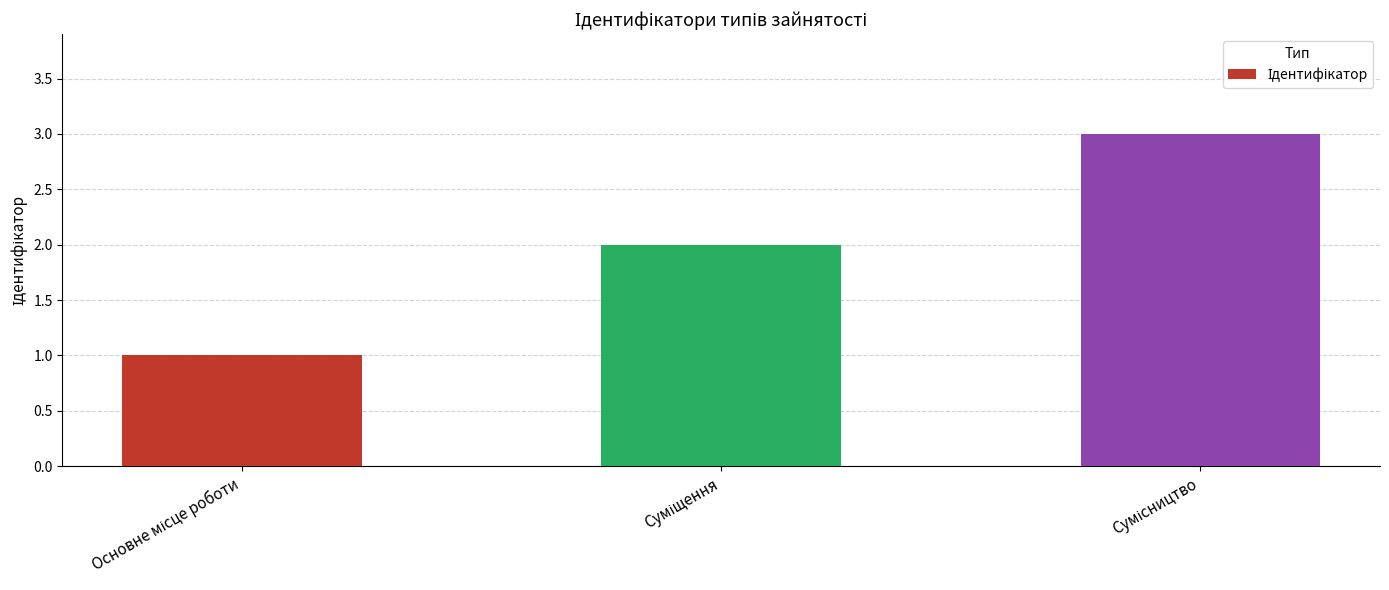

What is the maximum value shown in the chart?

3